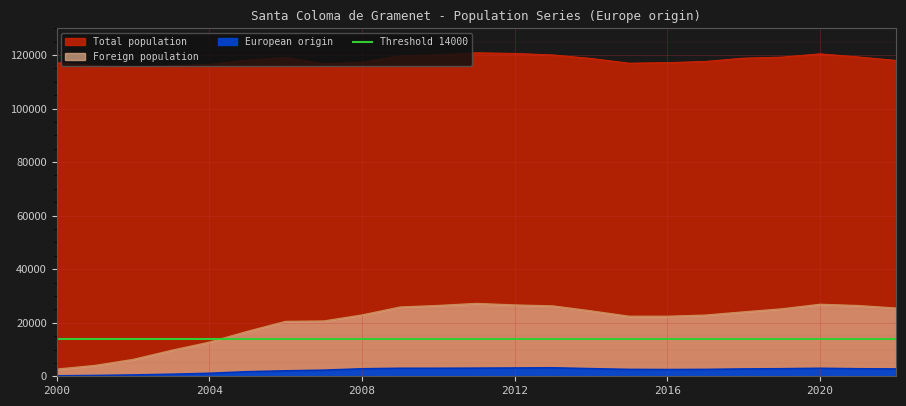

What is the spread (max minus min) of values at 2022?

115248